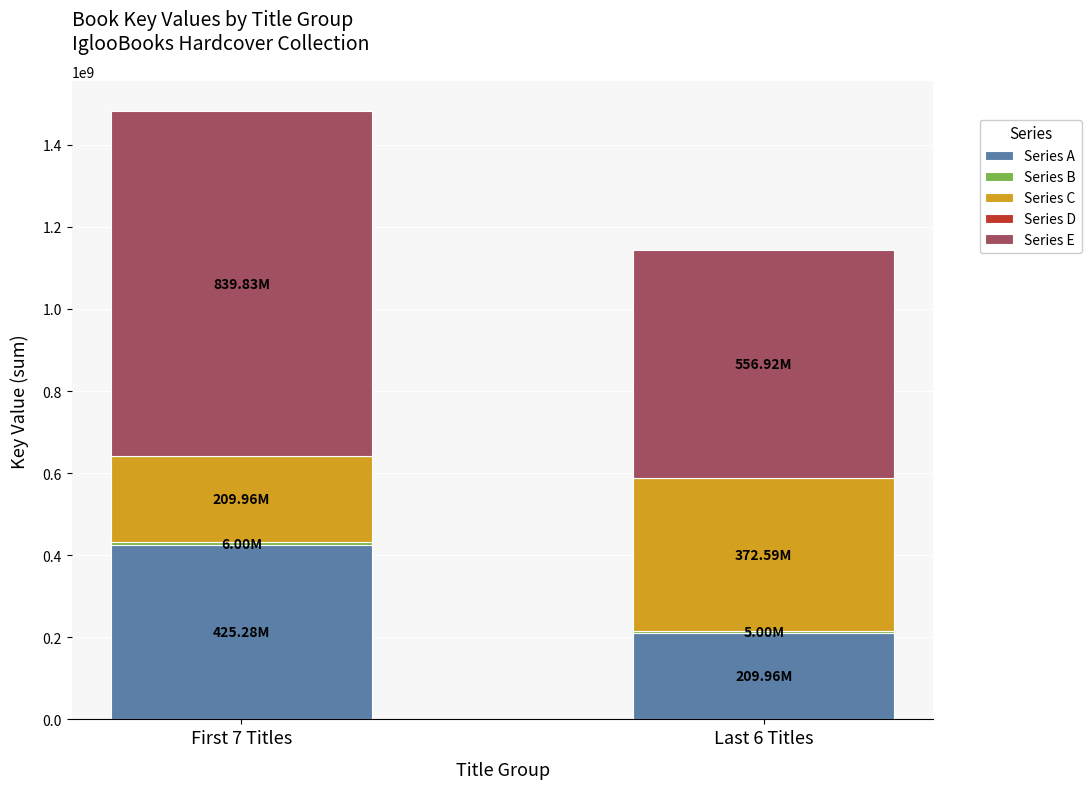

What is the sum of all Series A values?

635237952